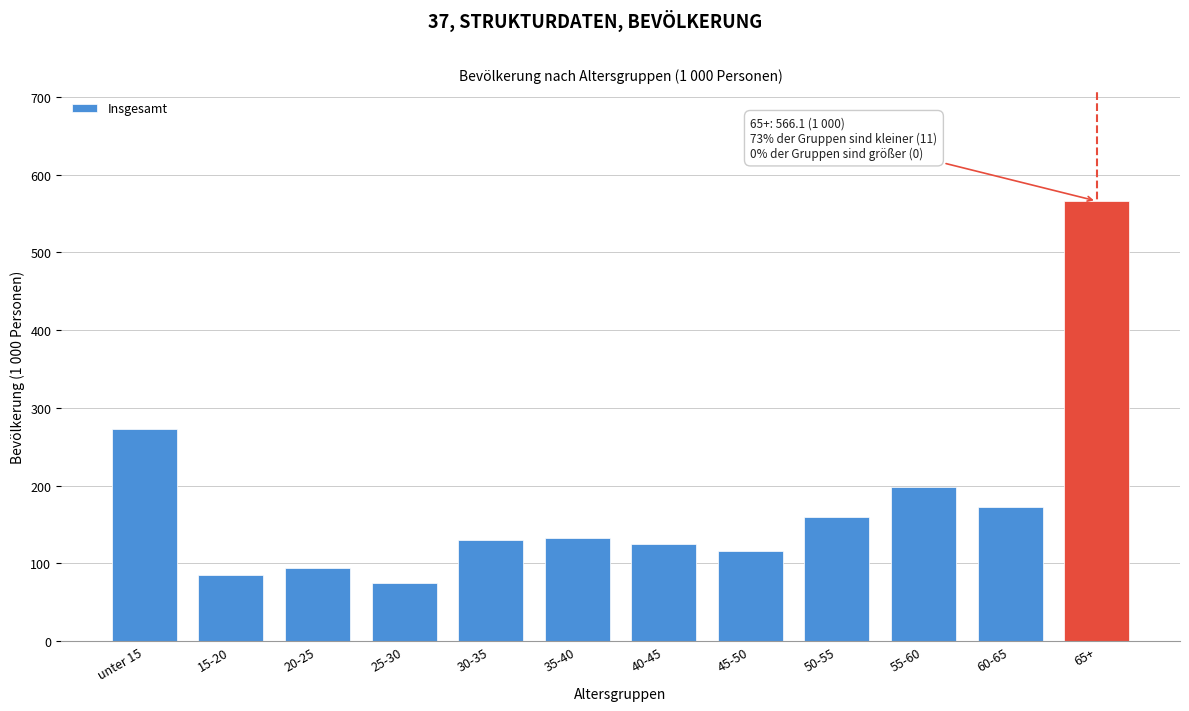

Reading right to left, list all the values displayed in this chart.

566.1	172.2	198.9	160.0	116.1	124.6	133.1	130.0	74.6	94.0	85.2	273.5